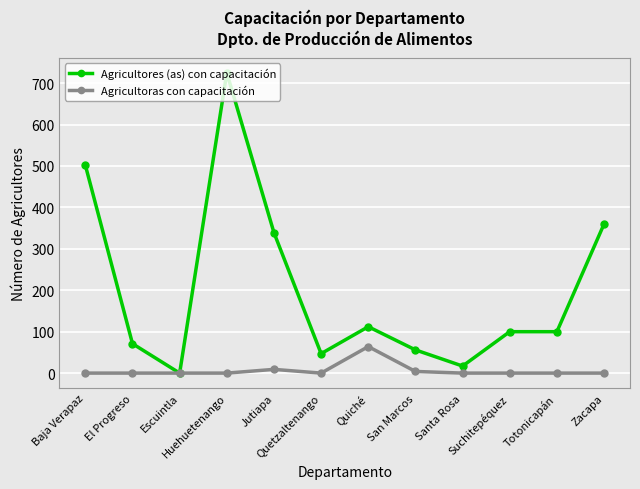

Reading left to right, what are all the values shown in this chart?

Agricultores (as) con capacitación: 502	71	0	725	339	47	112	56	17	100	100	360
Agricultoras con capacitación: 0	0	0	0	9	0	64	4	0	0	0	0